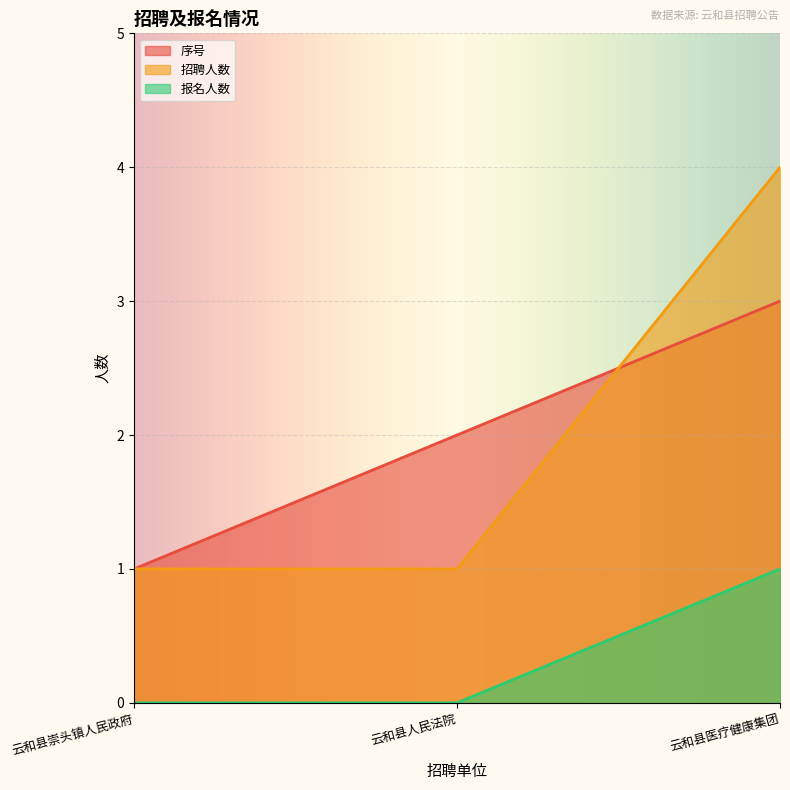

List the series in order of their peak value, lowest first.

报名人数, 序号, 招聘人数